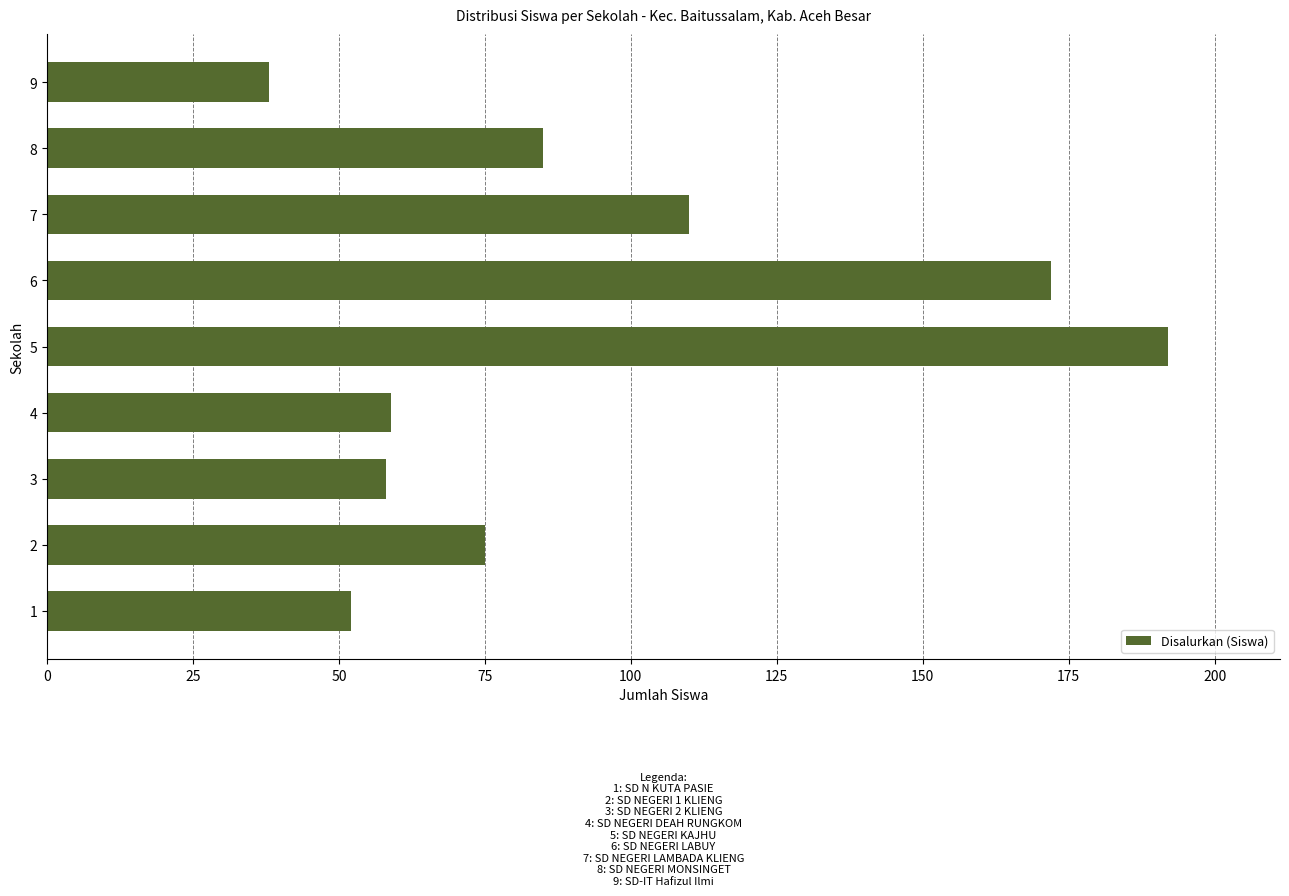

What is the maximum value shown in the chart?

192